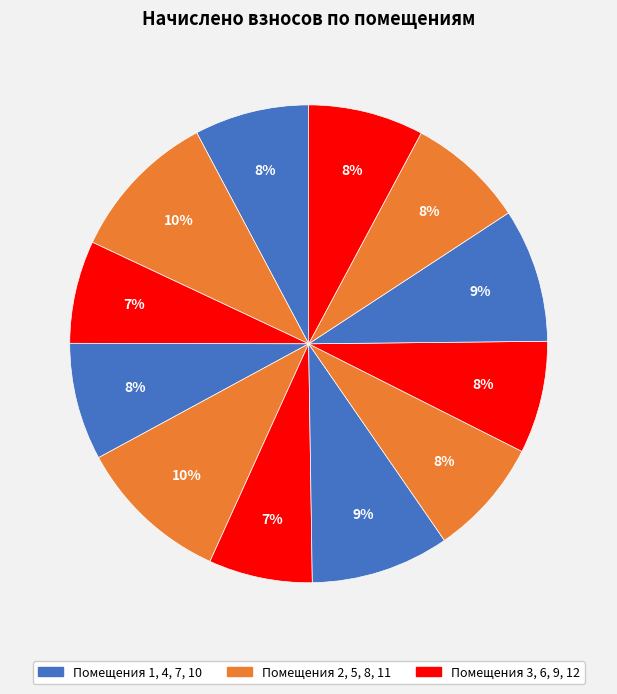

Does any single category account for the majority?

No